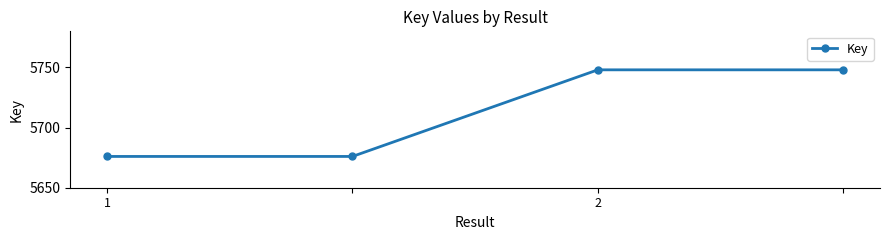

What is the difference between the maximum and minimum values?

72